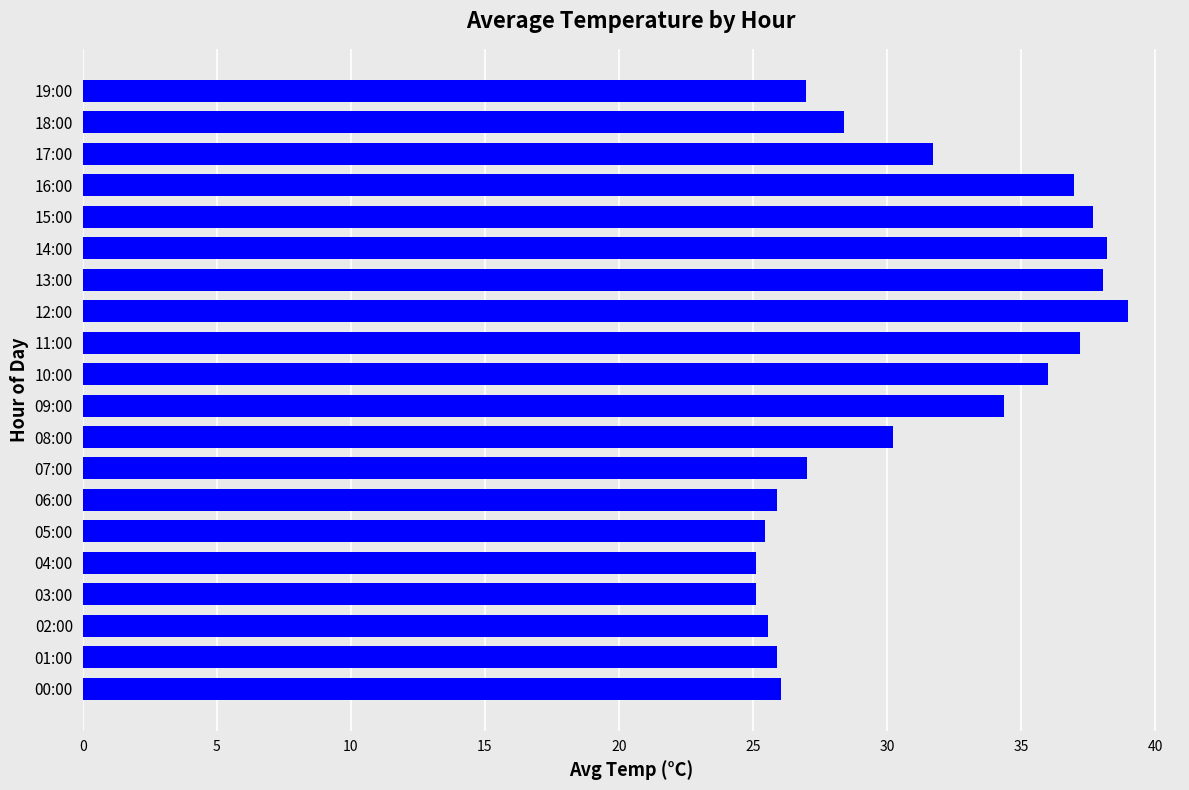

Which has a higher value, 18:00 or 00:00?

18:00